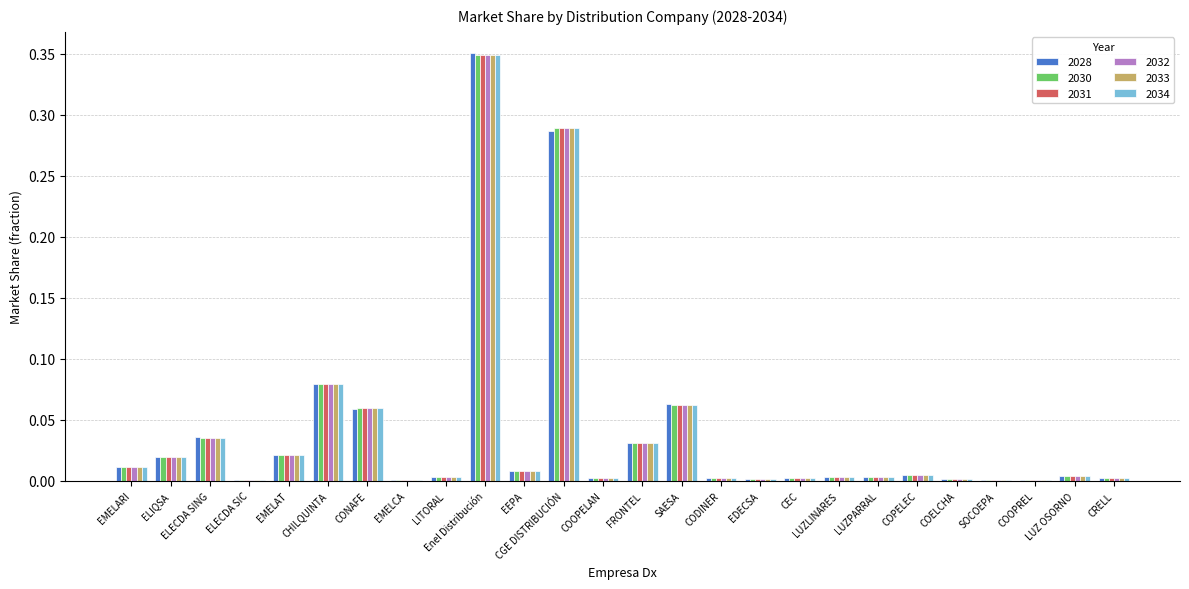

Which category has the highest value in the 2030 series?

Enel Distribución